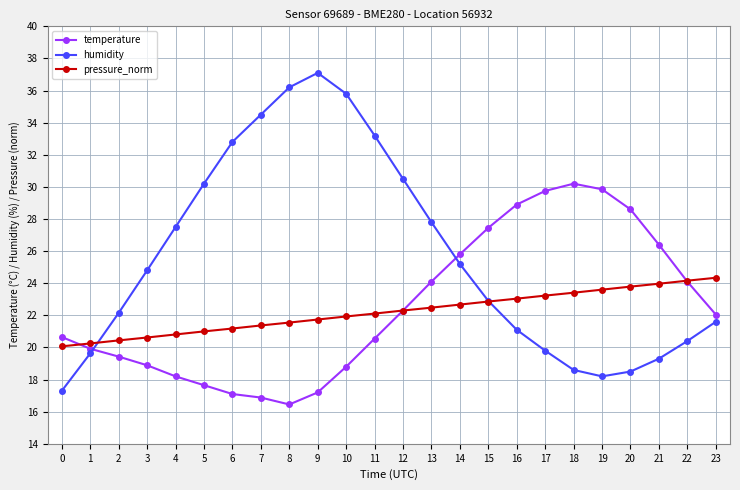

Rank the series by their maximum value, from highest to lowest.

humidity, temperature, pressure_norm